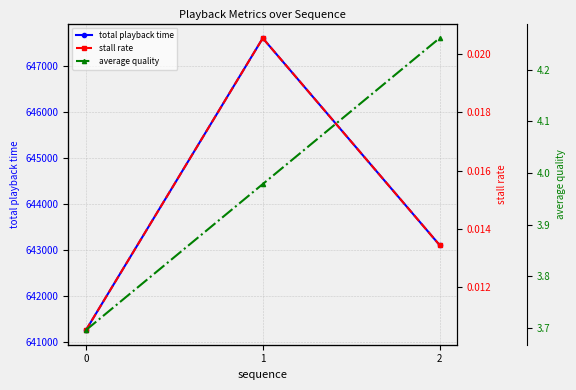

What is the sum of the total playback time values at 2 and 1?

1290702